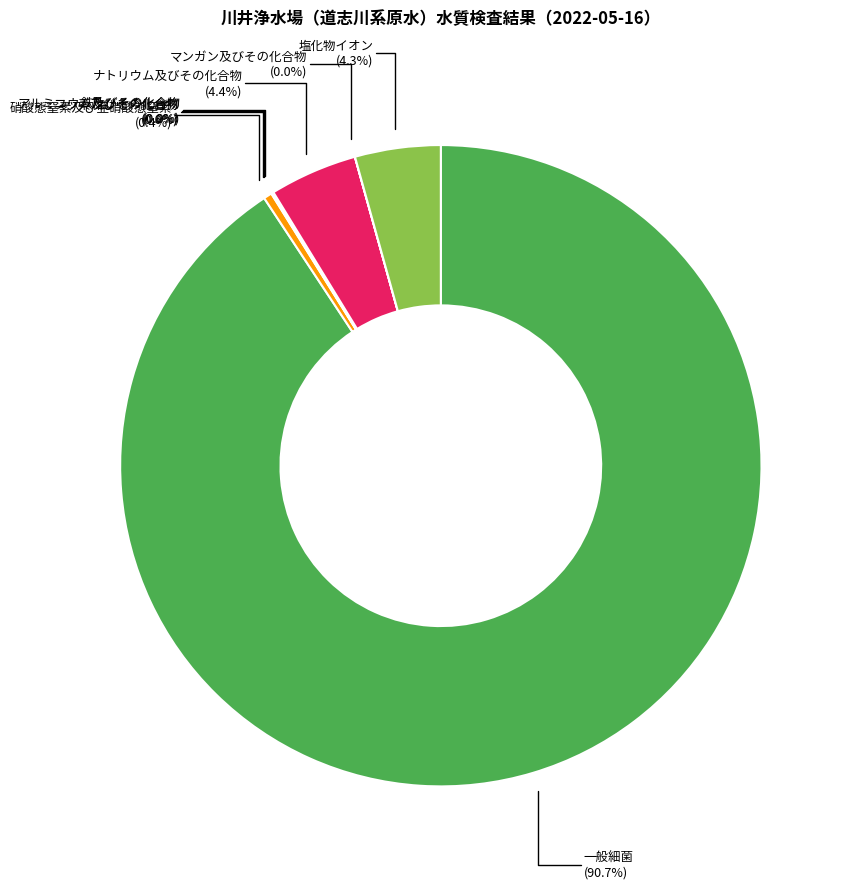

To the nearest percent, what is the difference between the largest and smallest slice percentages?

91%